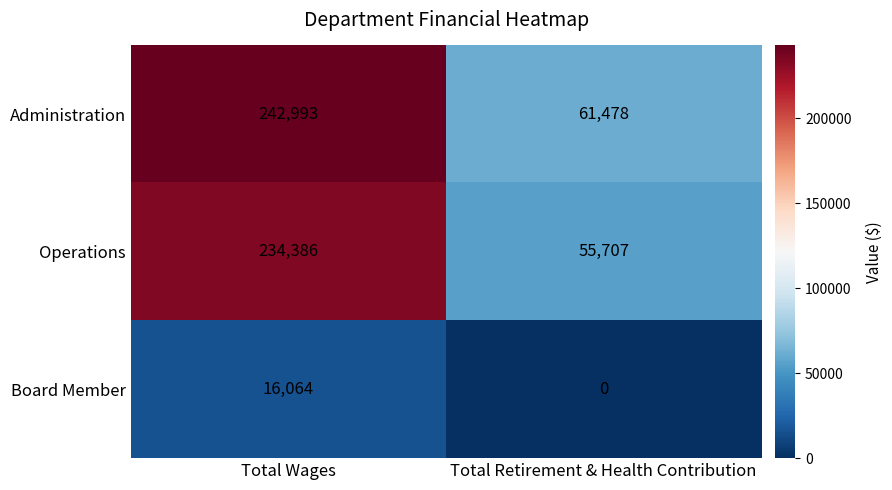

List the series in order of their peak value, highest first.

Administration, Operations, Board Member